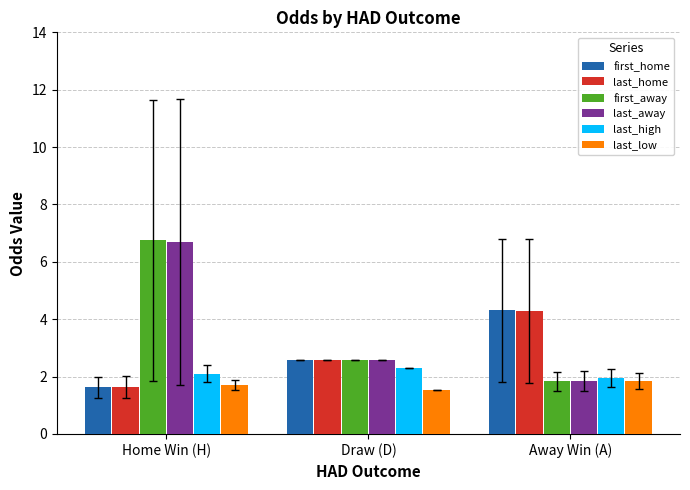

The value of last_high at Draw (D) is 3.9. True or false?

False